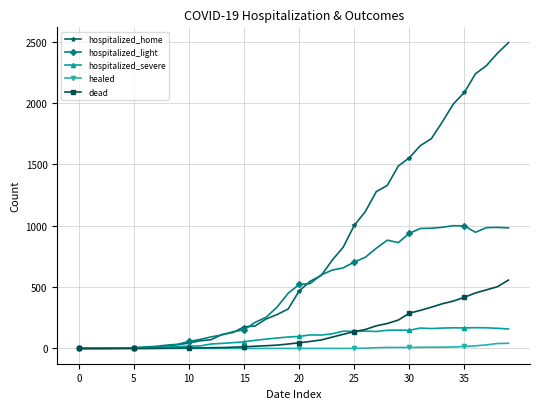

Which series has the largest total across all categories?

hospitalized_home